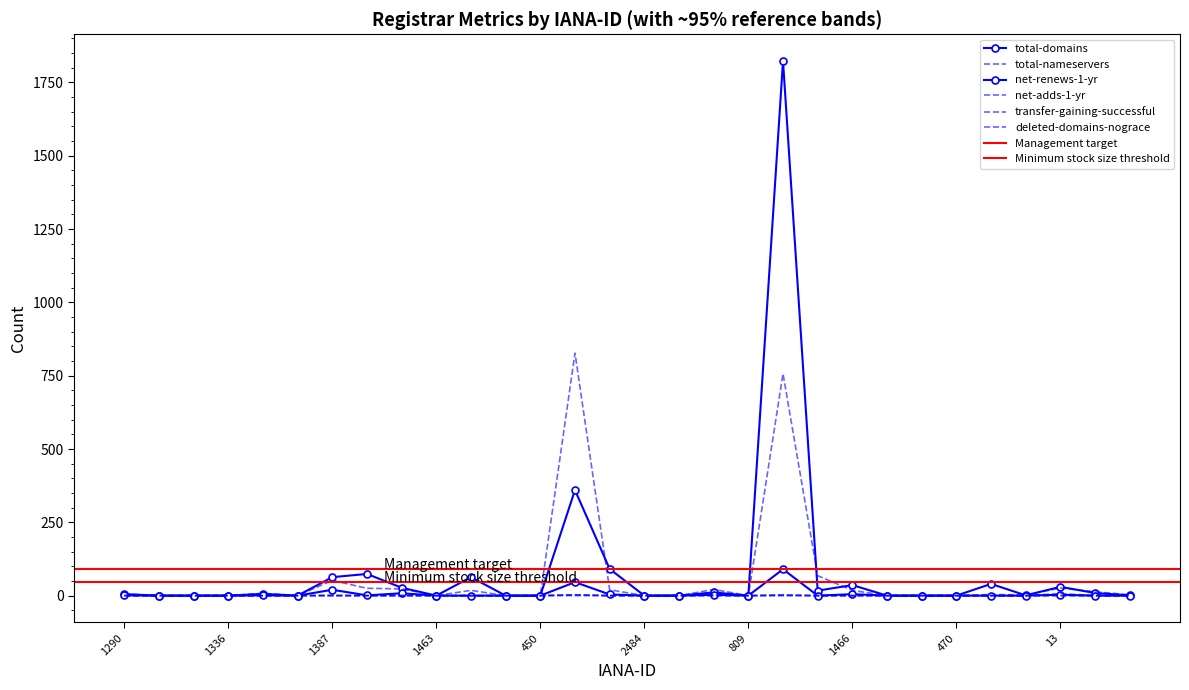

In total-domains, how many points are higher than both neighbors (excluding endpoints)?

9